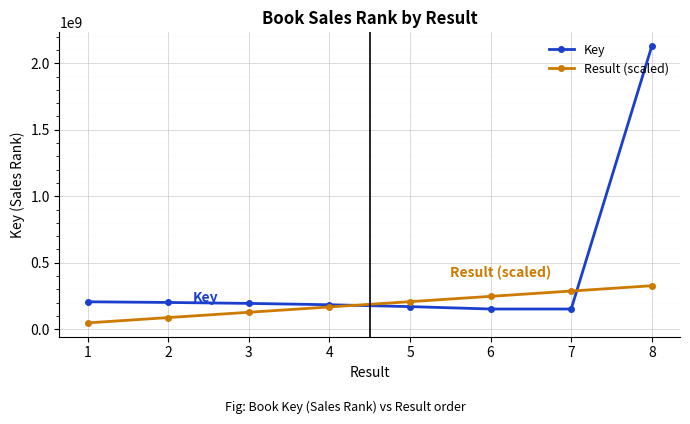

What is the highest value of the Key series?

2128171019.0